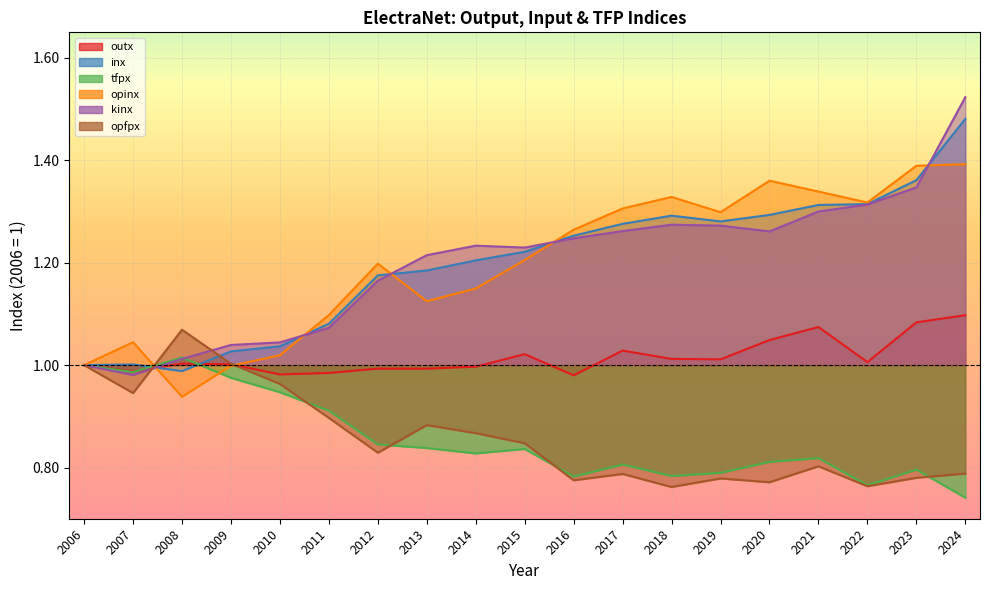

Which category has the lowest value in the opinx series?

2008